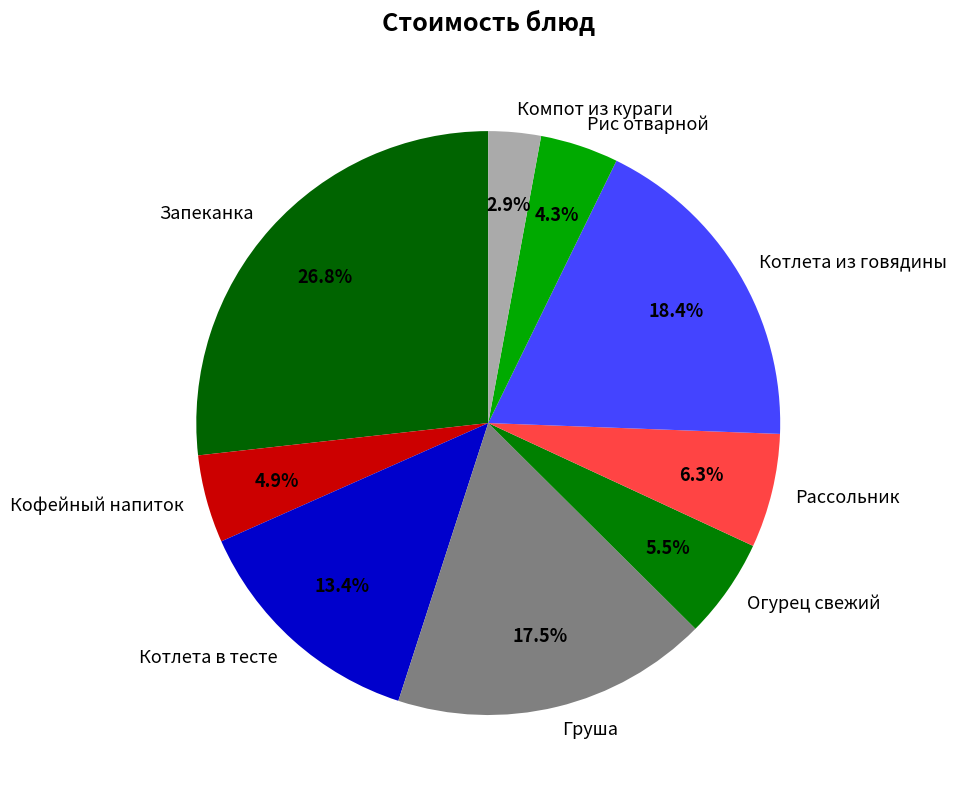

What is the ratio of the value at Кофейный напиток to the value at Рассольник?

0.8